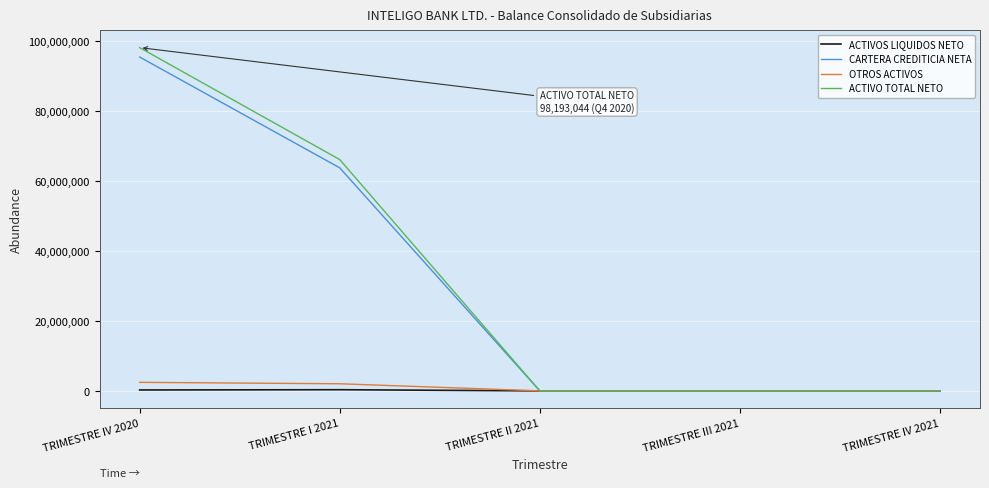

Between TRIMESTRE IV 2020 and TRIMESTRE IV 2021, which series saw the biggest shift?

ACTIVO TOTAL NETO